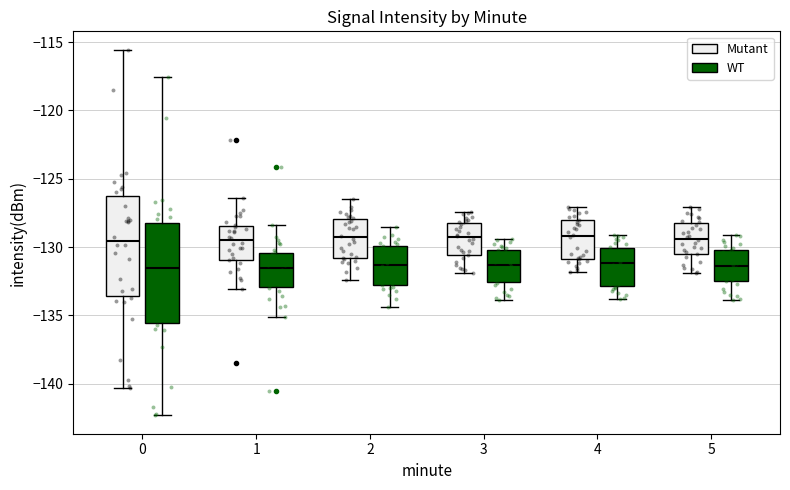

Reading left to right, transcribe this box plot: for each box, give where its median line is, the range the box spans, and where its two whiskers end, as read against the y-axis. The values are not printed on the chart, so give them approximately, as read against the axis.

0 (Mutant): median -129.5, box -133.5 to -126.0, whiskers -140.5 to -115.5
0 (WT): median -131.5, box -135.5 to -128.0, whiskers -142.5 to -117.5
1 (Mutant): median -129.5, box -131.0 to -128.5, whiskers -133.0 to -126.5
1 (WT): median -131.5, box -133.0 to -130.5, whiskers -135.0 to -128.5
2 (Mutant): median -129.5, box -131.0 to -128.0, whiskers -132.5 to -126.5
2 (WT): median -131.5, box -133.0 to -130.0, whiskers -134.5 to -128.5
3 (Mutant): median -129.5, box -130.5 to -128.0, whiskers -132.0 to -127.5
3 (WT): median -131.5, box -132.5 to -130.0, whiskers -134.0 to -129.5
4 (Mutant): median -129.0, box -131.0 to -128.0, whiskers -132.0 to -127.0
4 (WT): median -131.0, box -133.0 to -130.0, whiskers -134.0 to -129.0
5 (Mutant): median -129.5, box -130.5 to -128.0, whiskers -132.0 to -127.0
5 (WT): median -131.5, box -132.5 to -130.0, whiskers -134.0 to -129.0